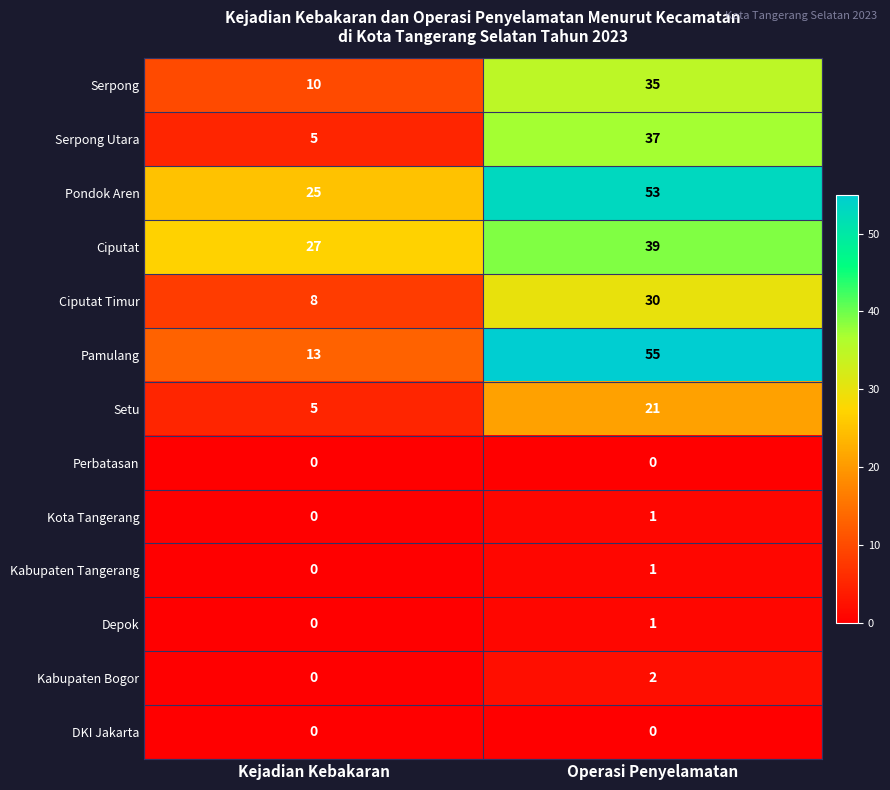

List the labels in order of Depok value, smallest first.

Kejadian Kebakaran, Operasi Penyelamatan